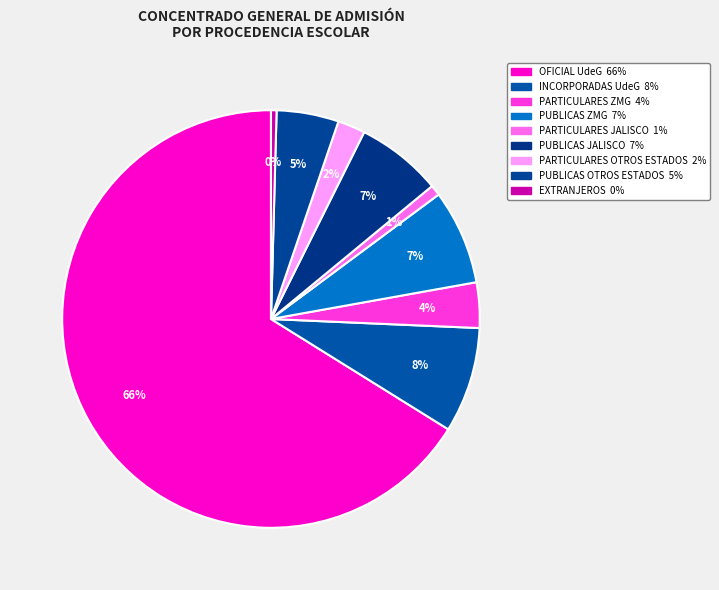

How many segments does this pie chart have?

9